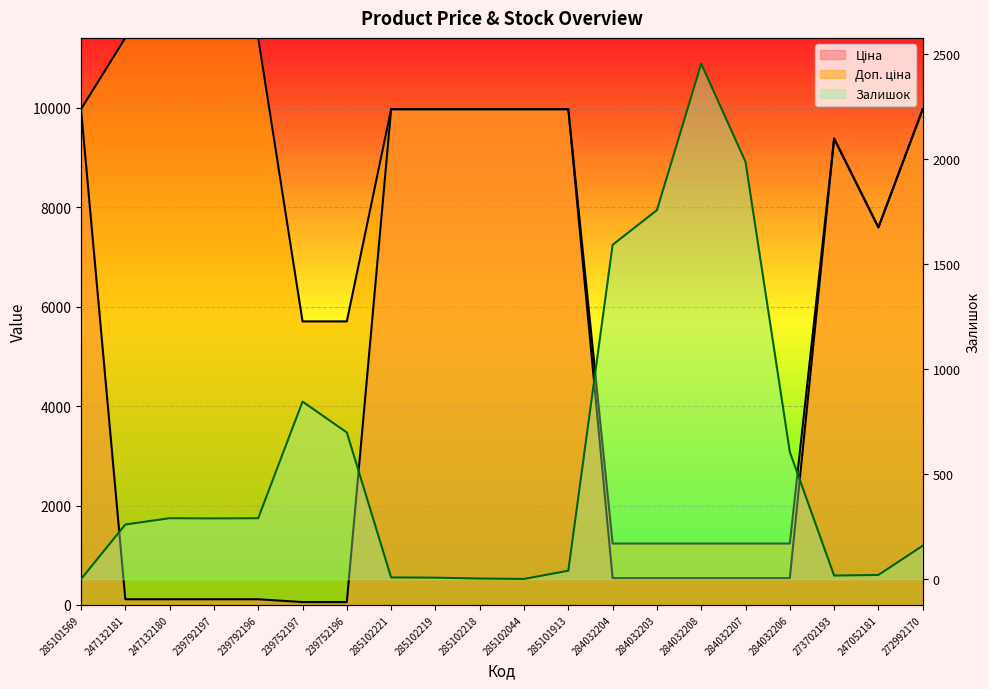

What is the label of the 18th point from the left?

273702193